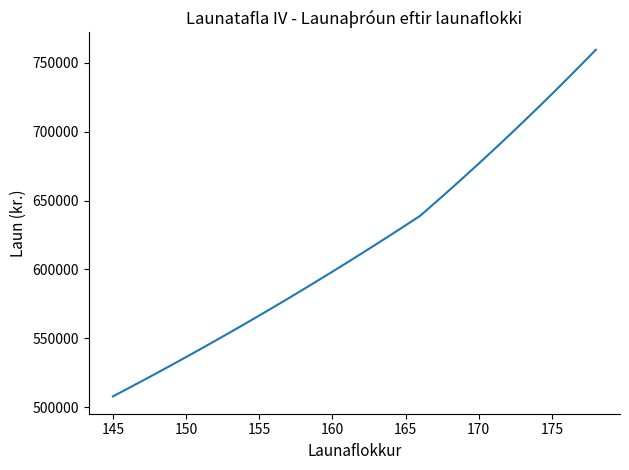

What is the difference between the maximum and minimum values?

251667